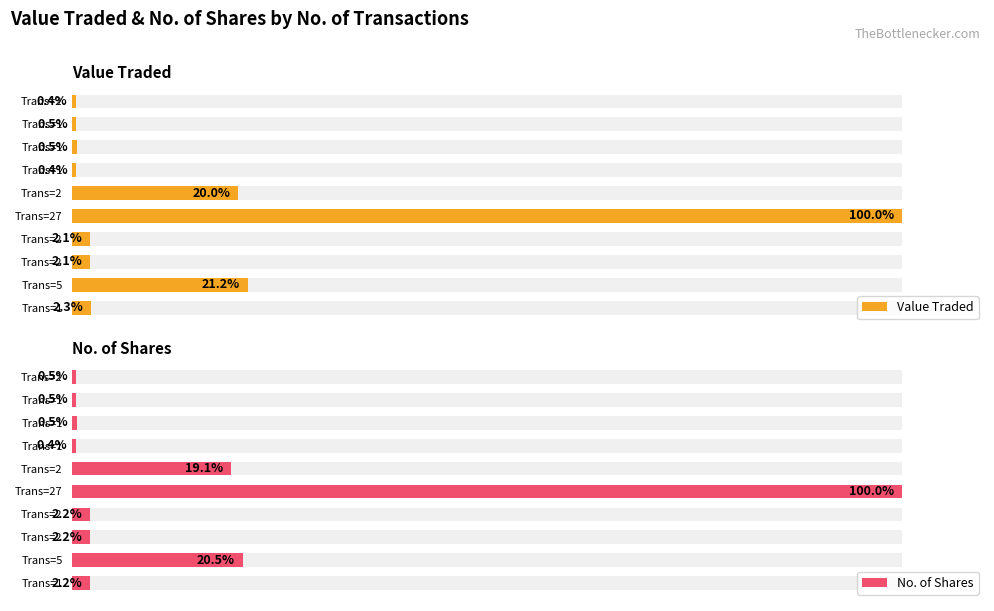

Are the bars horizontal?

Yes